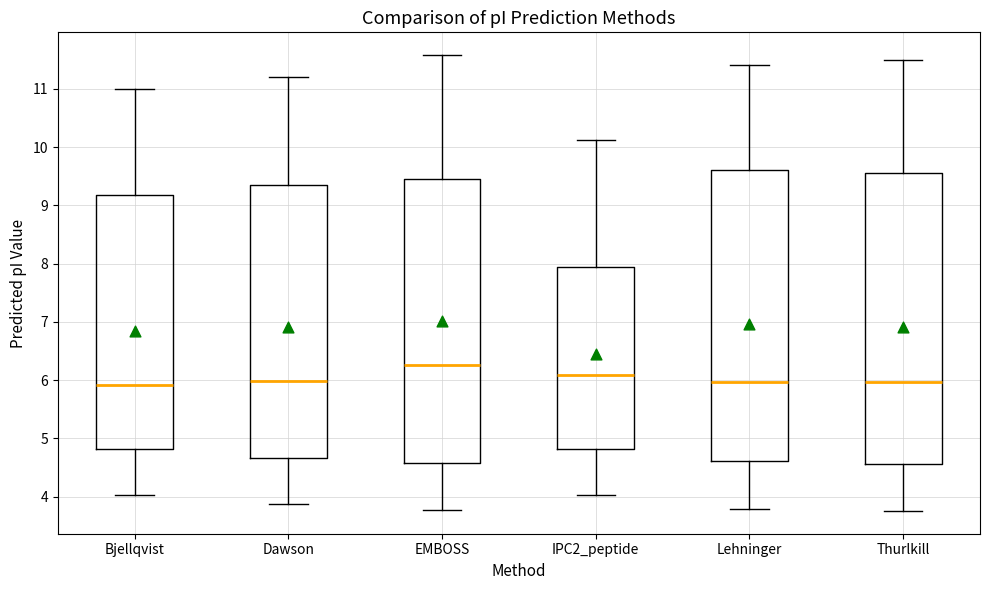

Which box's median line is the highest?

EMBOSS